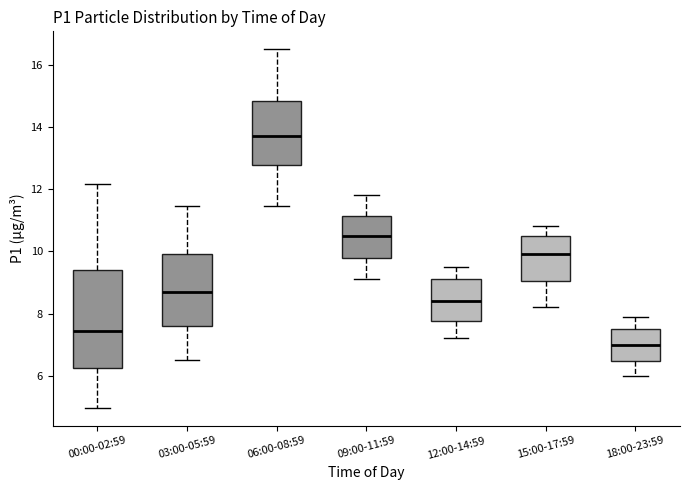

Which box has the highest median line?

06:00-08:59